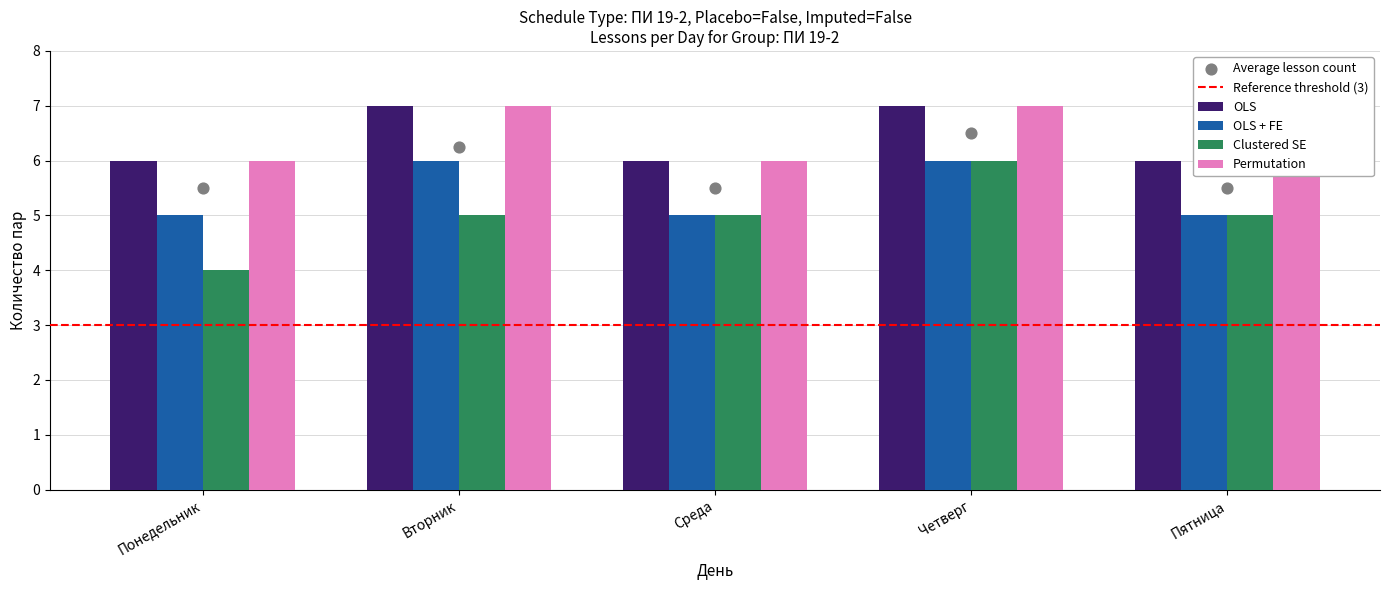

At which category is the sum across all series the highest?

Четверг